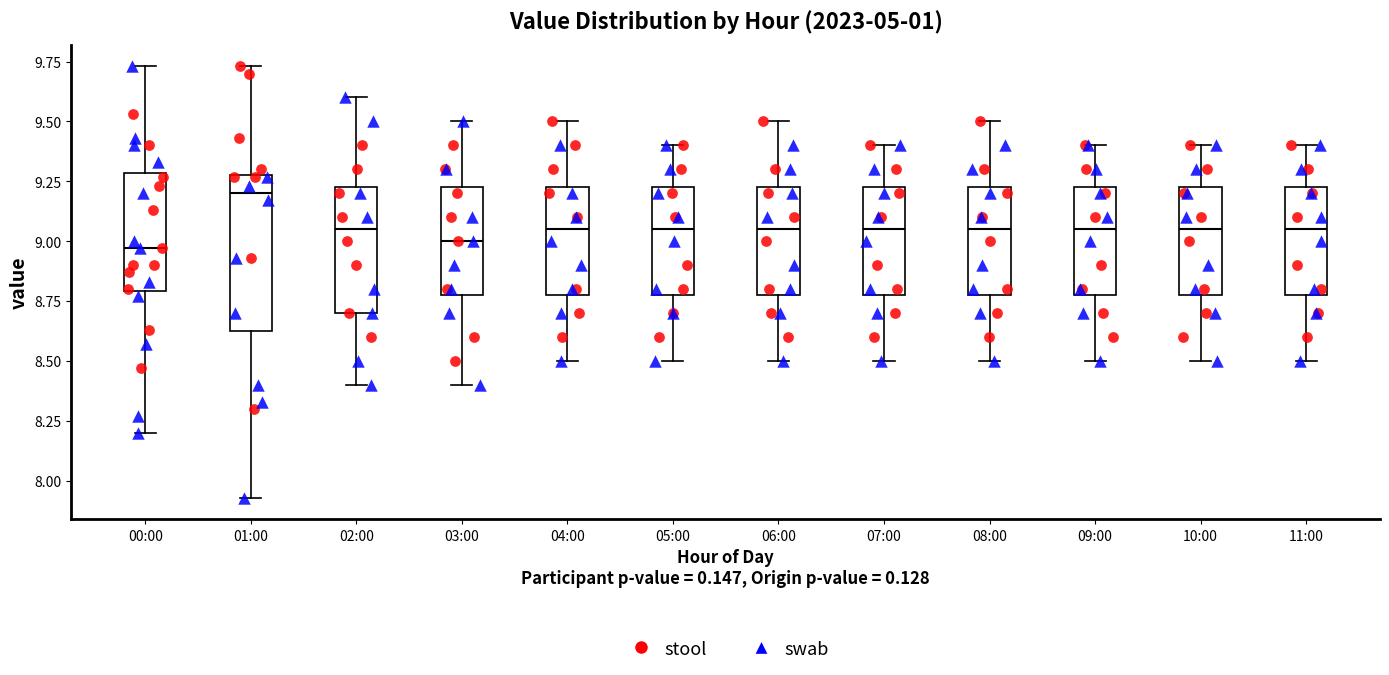

Reading left to right, read every box against the y-axis: the position of its median line, the range the box covers, and the ends of its whiskers. The values are not printed on the chart, so give them approximately, as read against the axis.

00:00: median 8.95, box 8.80 to 9.30, whiskers 8.20 to 9.75
01:00: median 9.20, box 8.65 to 9.30, whiskers 7.95 to 9.75
02:00: median 9.05, box 8.70 to 9.25, whiskers 8.40 to 9.60
03:00: median 9.00, box 8.80 to 9.25, whiskers 8.40 to 9.50
04:00: median 9.05, box 8.80 to 9.25, whiskers 8.50 to 9.50
05:00: median 9.05, box 8.80 to 9.25, whiskers 8.50 to 9.40
06:00: median 9.05, box 8.80 to 9.25, whiskers 8.50 to 9.50
07:00: median 9.05, box 8.80 to 9.25, whiskers 8.50 to 9.40
08:00: median 9.05, box 8.80 to 9.25, whiskers 8.50 to 9.50
09:00: median 9.05, box 8.80 to 9.25, whiskers 8.50 to 9.40
10:00: median 9.05, box 8.80 to 9.25, whiskers 8.50 to 9.40
11:00: median 9.05, box 8.80 to 9.25, whiskers 8.50 to 9.40